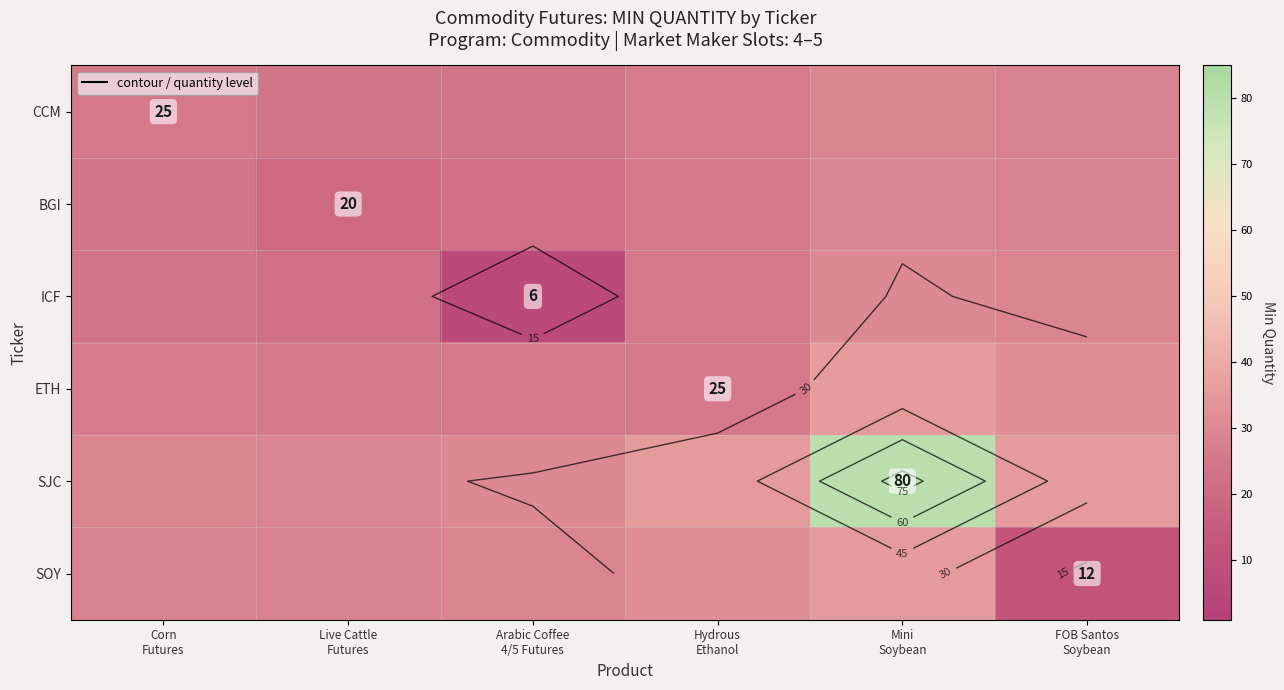

Which series changed the most between Corn Futures and Mini Soybean?

SJC